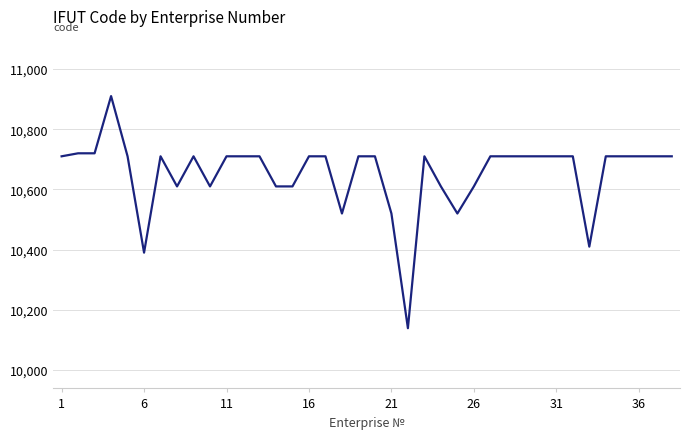

What is the difference between the maximum and minimum values?

771